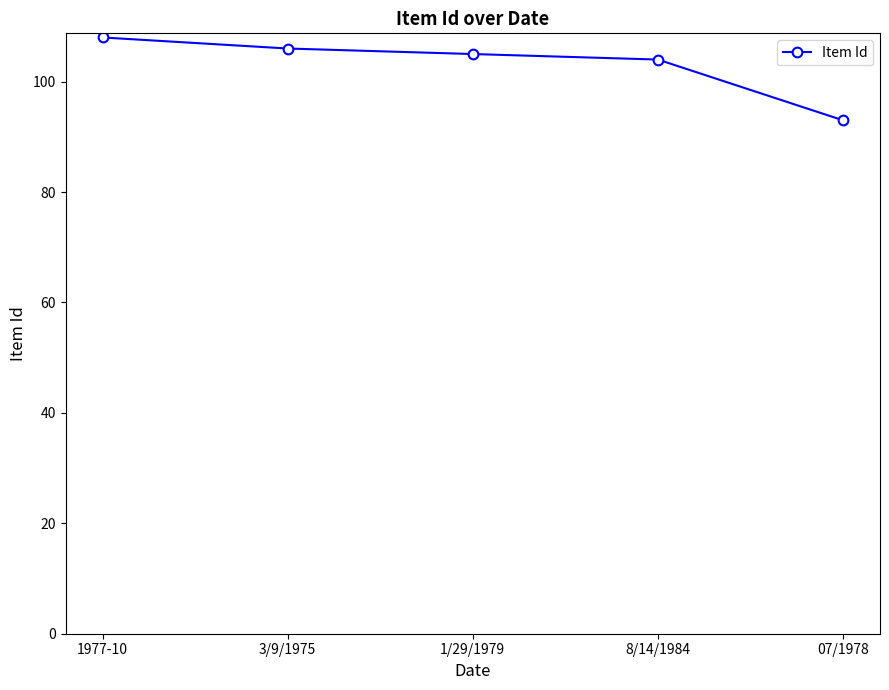

What is the value of the 2nd point from the left?

106